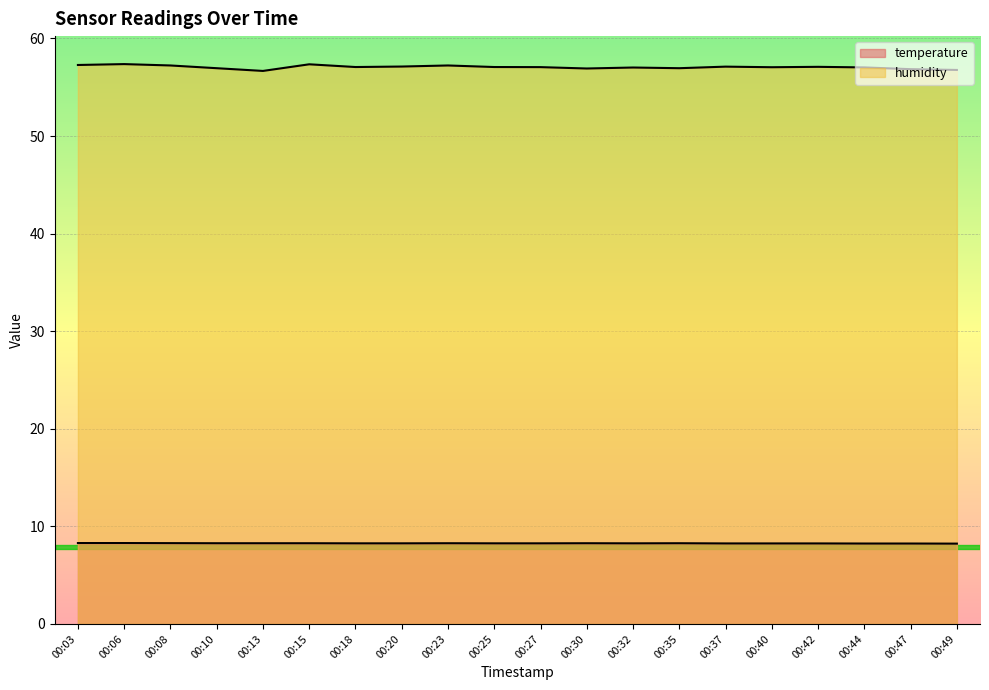

True or false: humidity and temperature intersect in this chart.

False